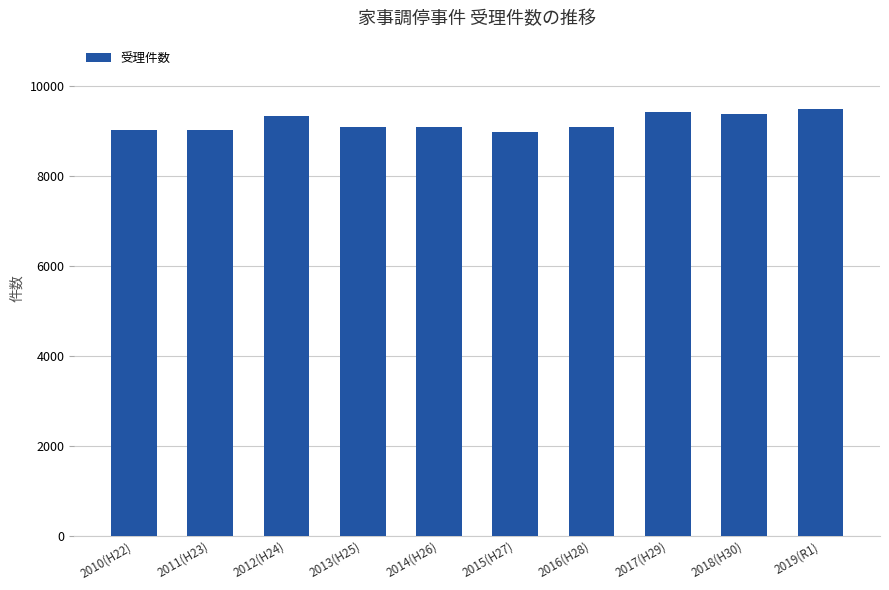

What is the sum of all values?

91849